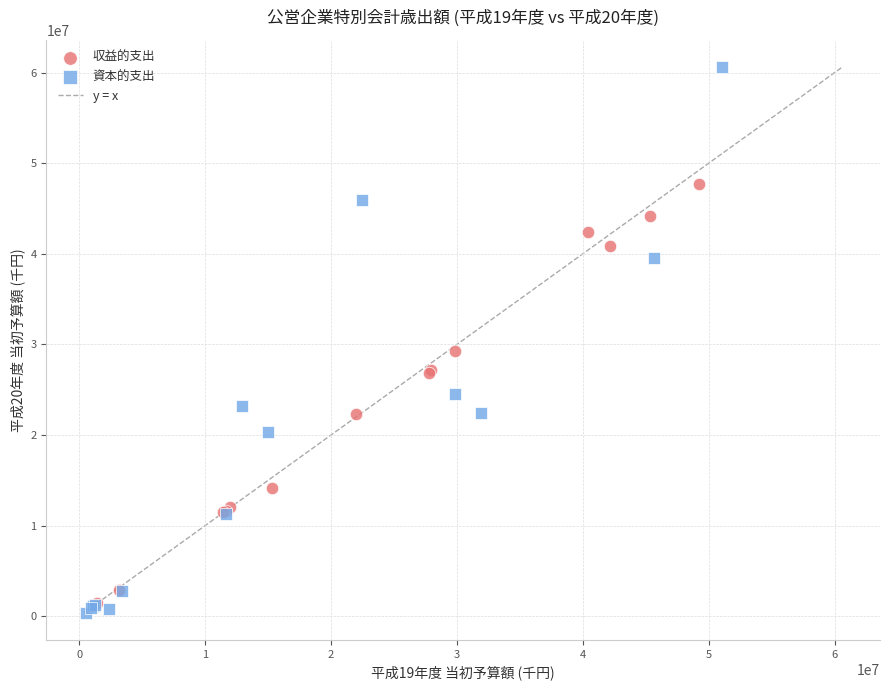

Which series has the largest Y range (max minus min)?

資本的支出